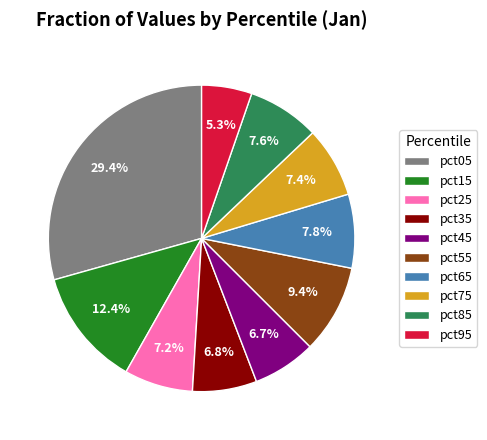

The pct85 slice represents 8% of the pie. True or false?

True